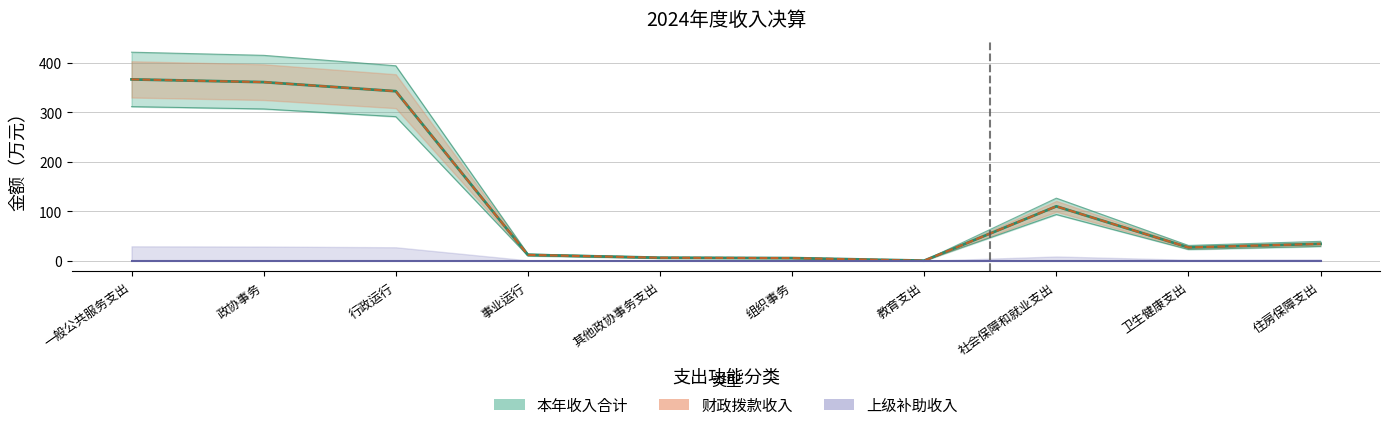

How many lines are shown in the chart?

3